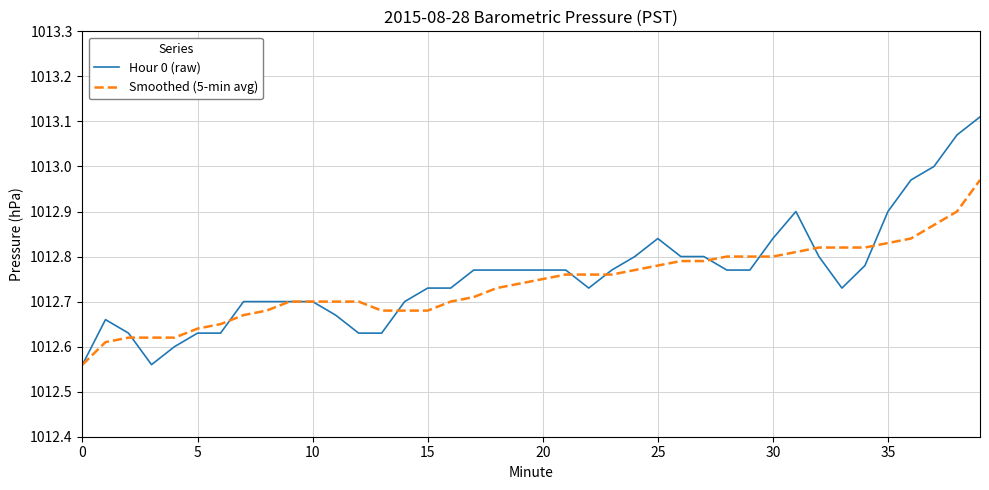

What is the value of the Hour 0 (raw) point at the 3rd from the left?

1012.6